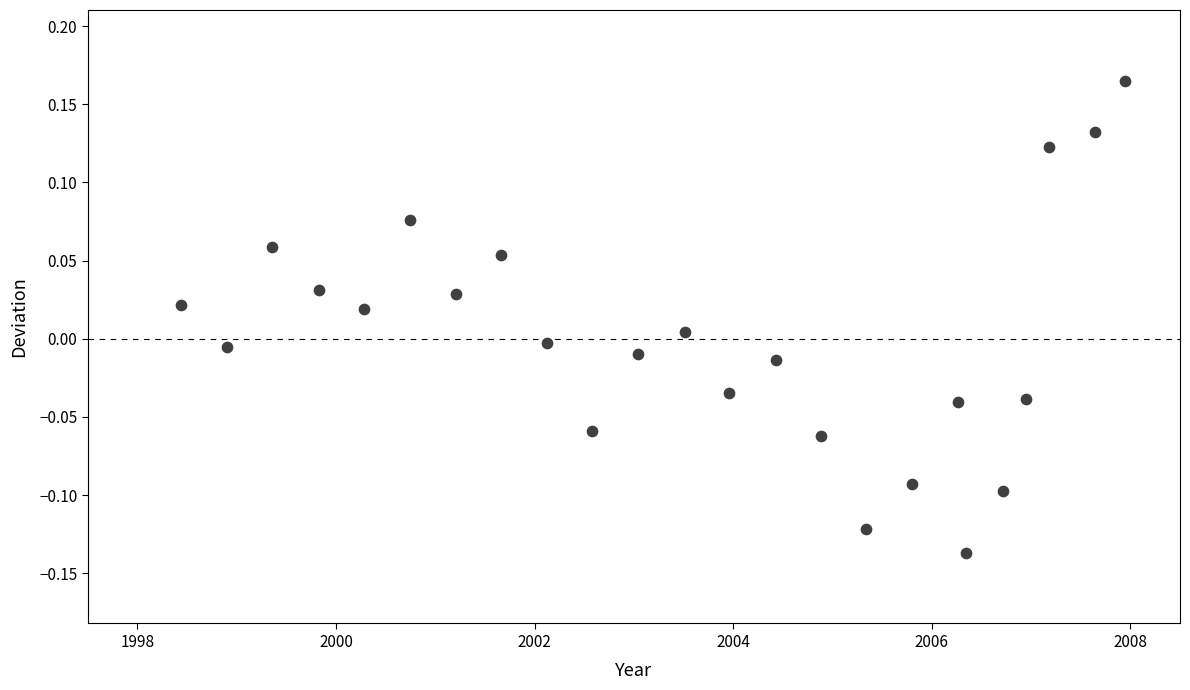

What is the range of X values (max minus min)?

9.5